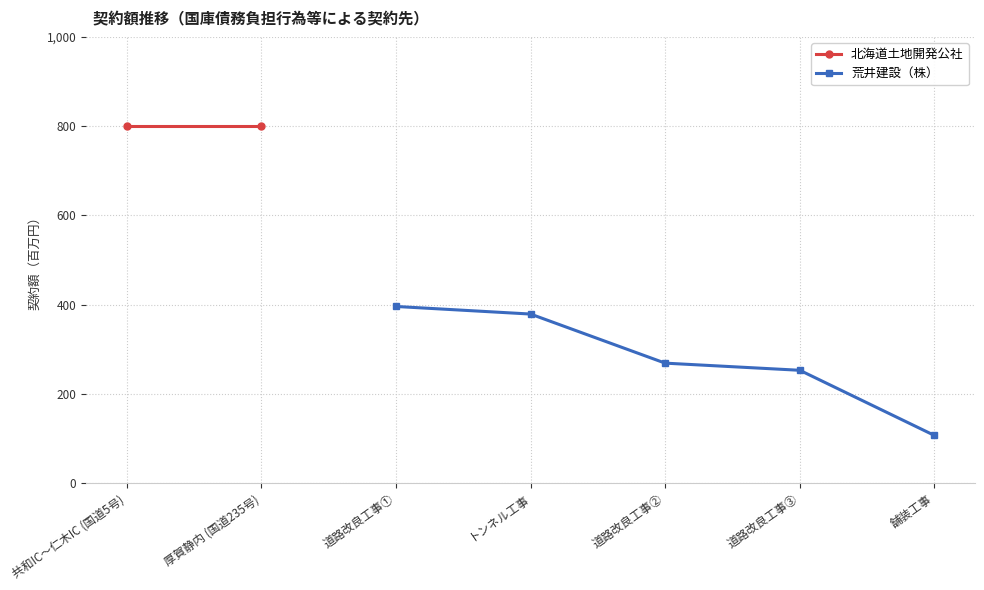

How many values in the 荒井建設（株） series are below 269?

2